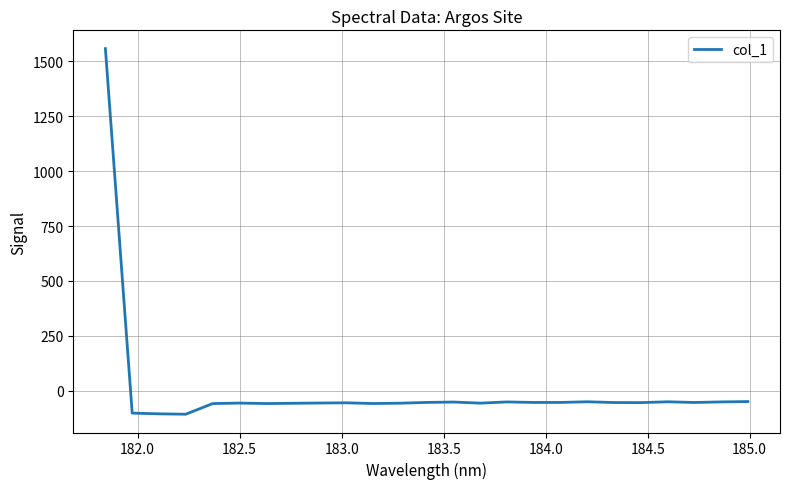

What is the greatest value displayed?

1558.5